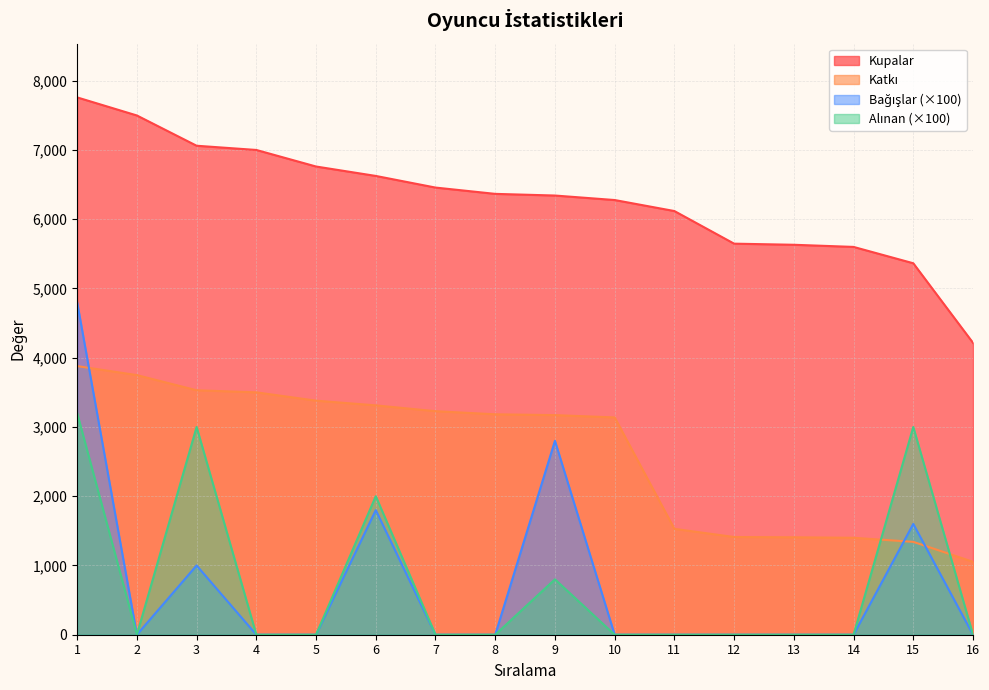

What is the sum of the Katkı values at 11 and 3?

5059